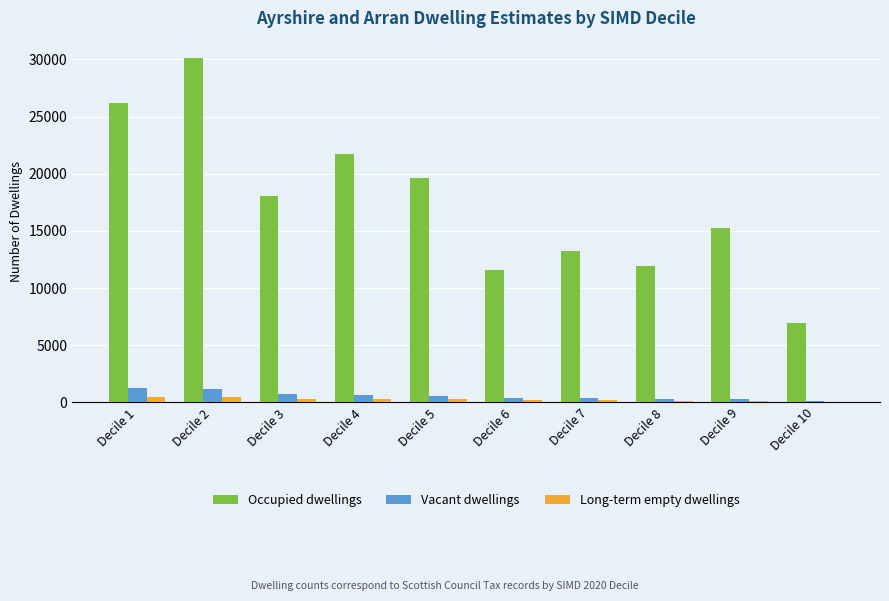

The Long-term empty dwellings series shows 47 at Decile 10. True or false?

True